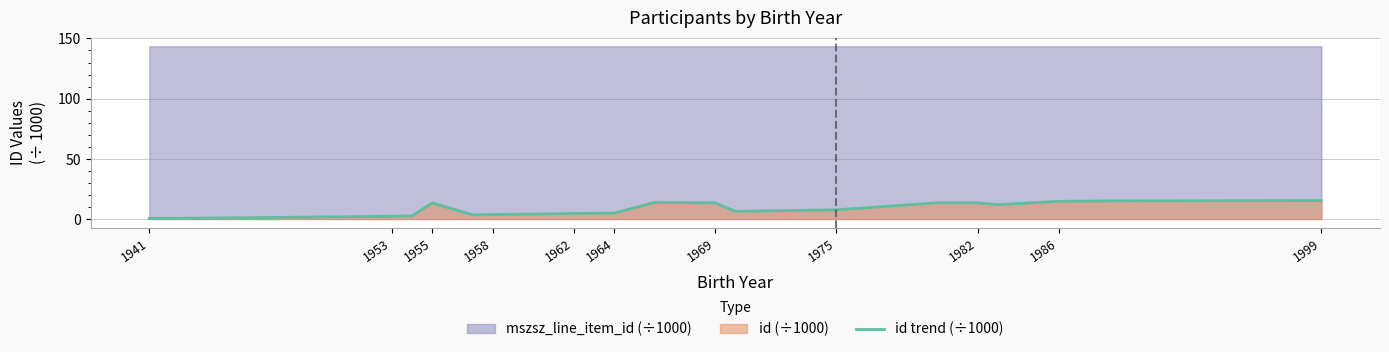

How many interior local peaks (higher than both neighbors) does the data have?

3